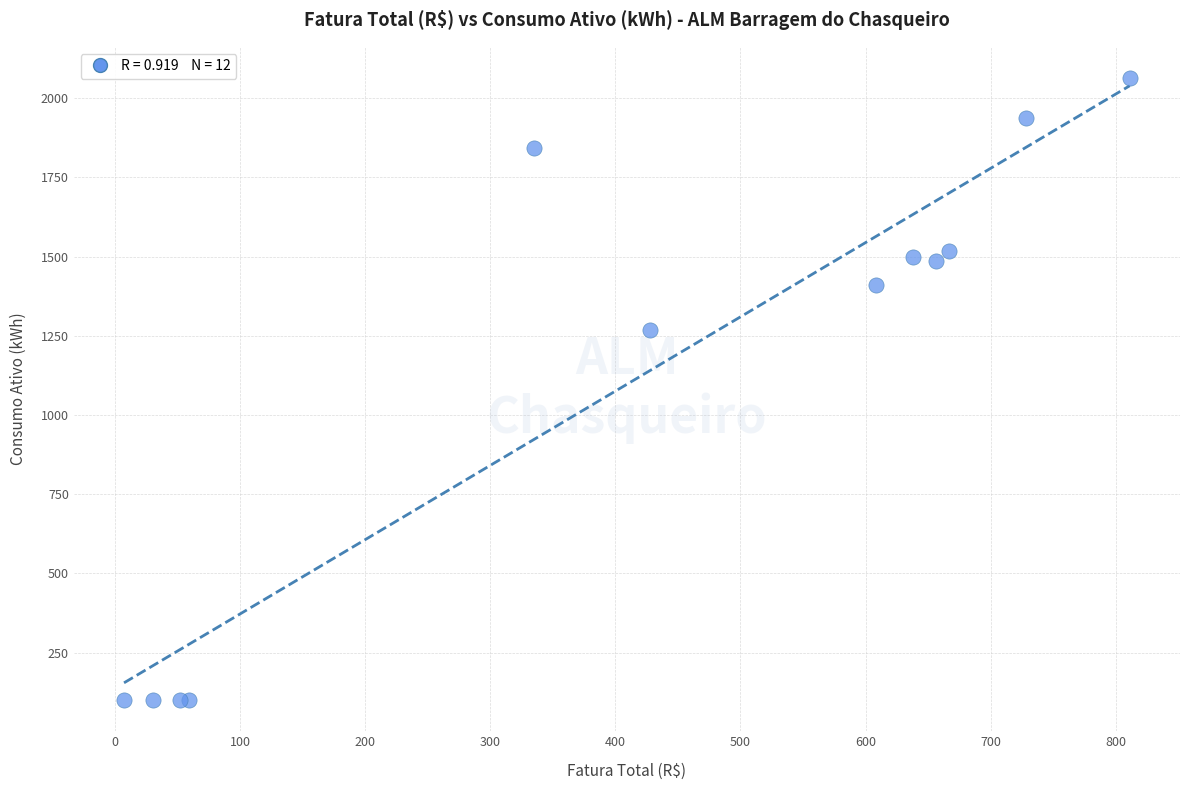

What Y value in the scatter plot is closest to 1082?

1267